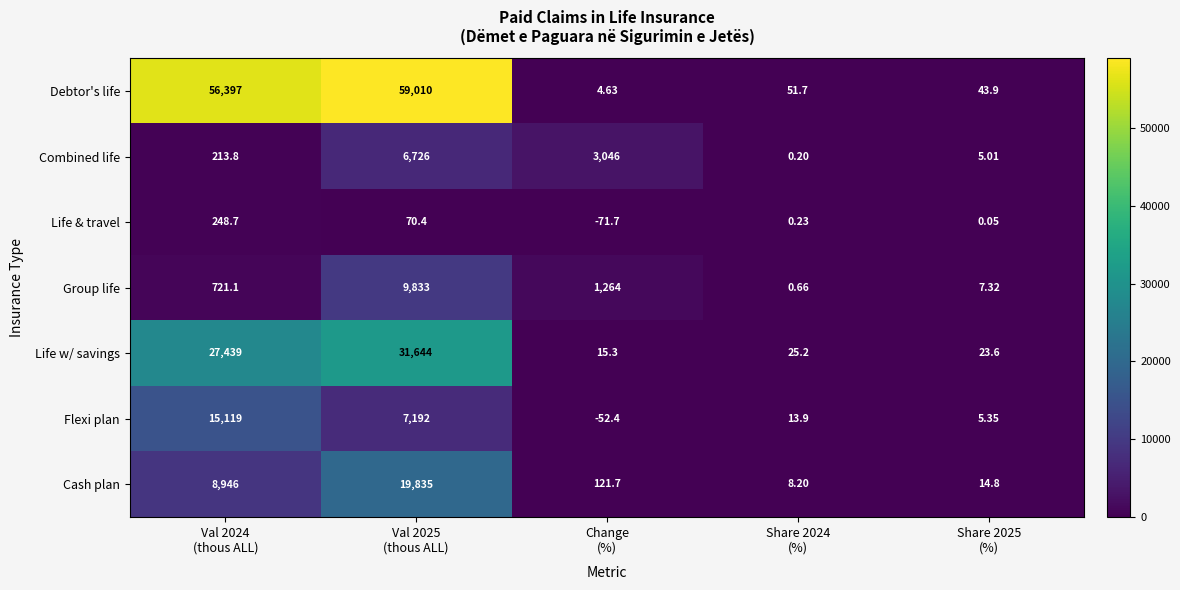

Rank the series by their maximum value, from highest to lowest.

Debtor's life, Life w/ savings, Cash plan, Flexi plan, Group life, Combined life, Life & travel